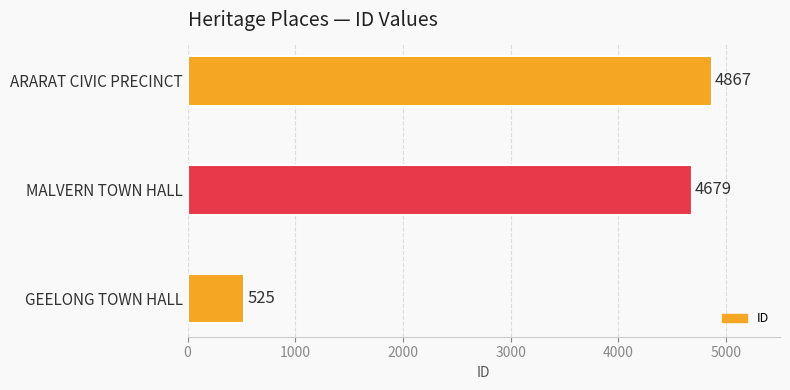

What is the smallest value displayed?

525